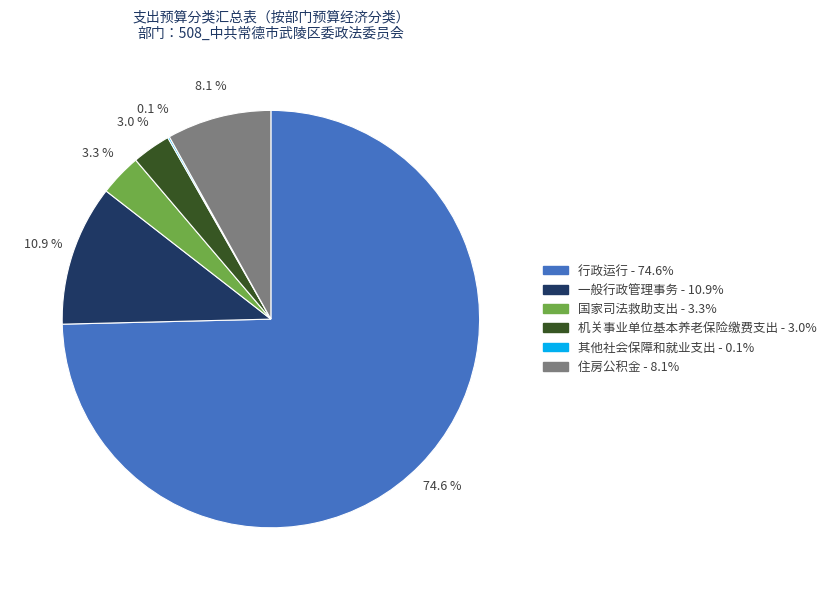

Combined, do 国家司法救助支出 and 机关事业单位基本养老保险缴费支出 account for over 50%?

No